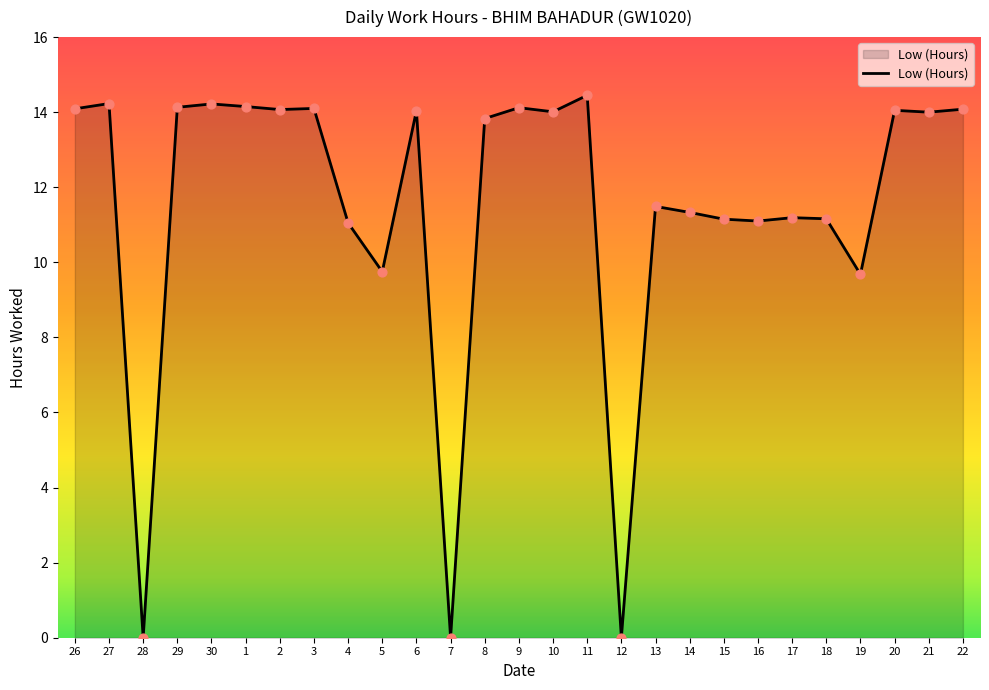

Between 4 and 17, which is larger?

17